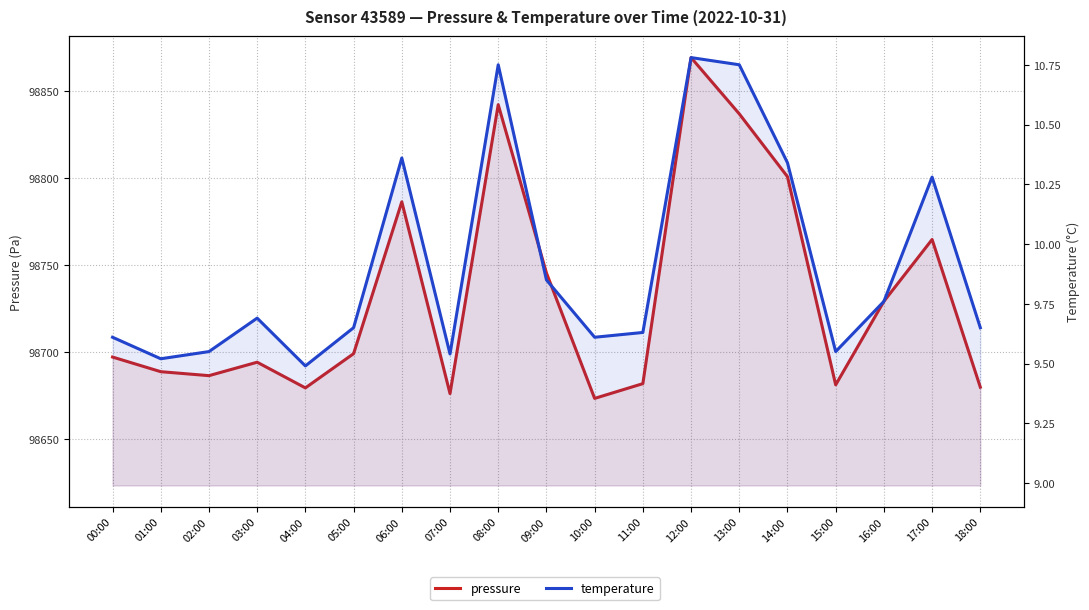

The temperature series shows 9.7 at 05:00. True or false?

True